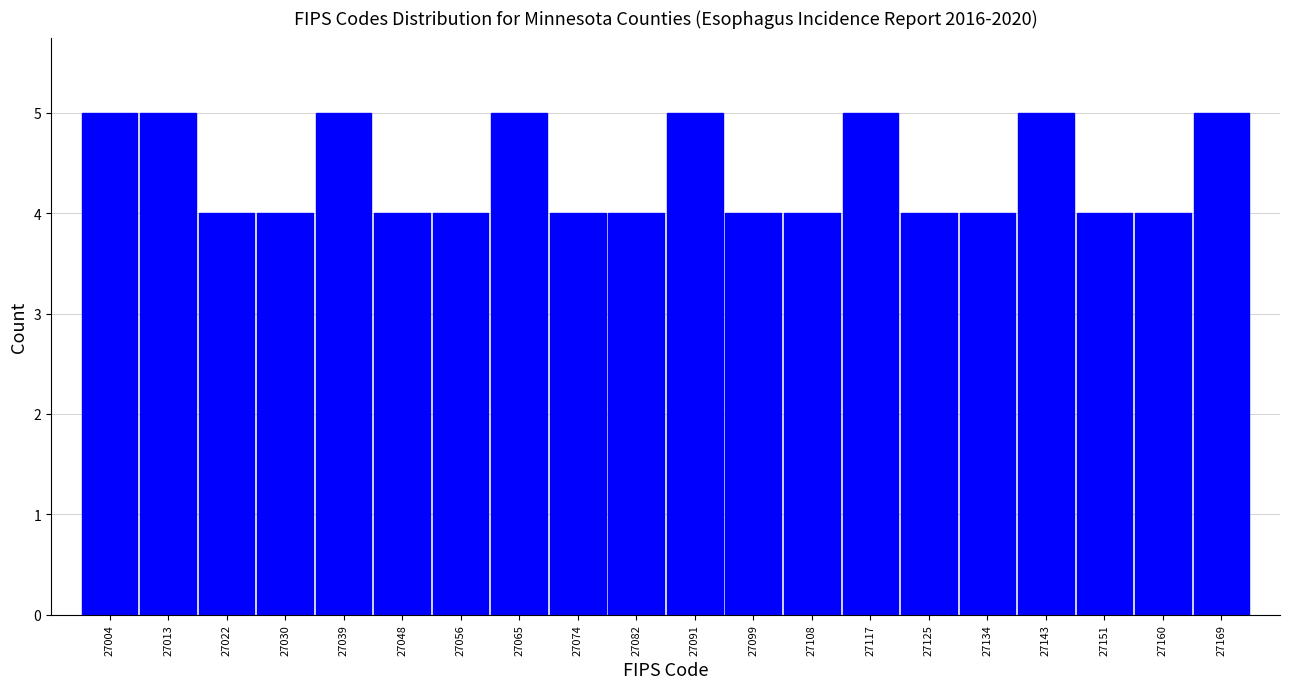

How tall is the bar that spans 27043 to 27052 on the x-axis? Neither the bar edges nor the heights are printed on the chart, so give them approximately, as read against the axes.

4